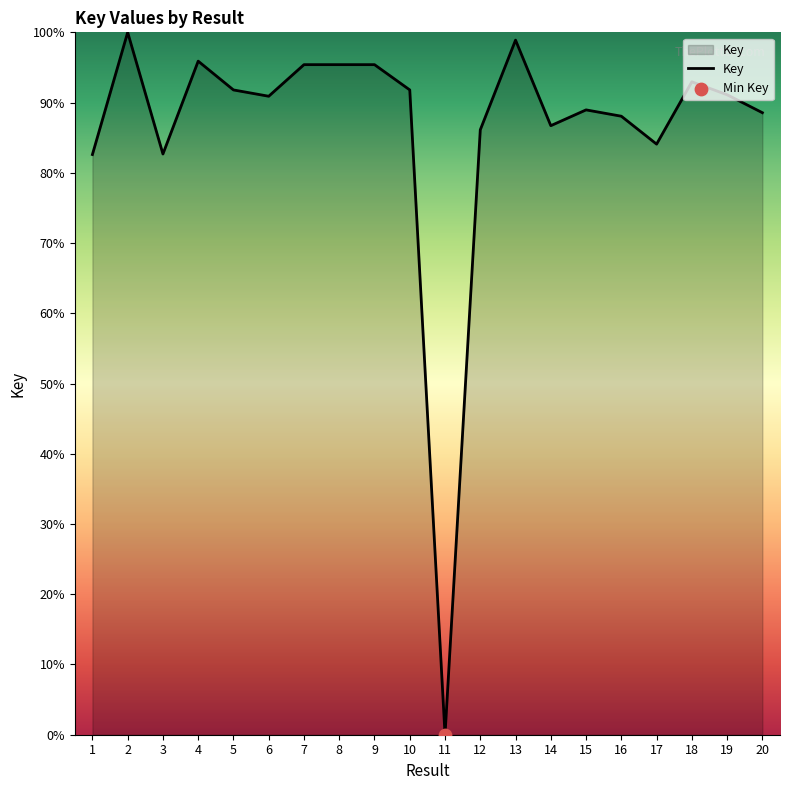

What is the ratio of the value at 6 to the value at 19?

1.0